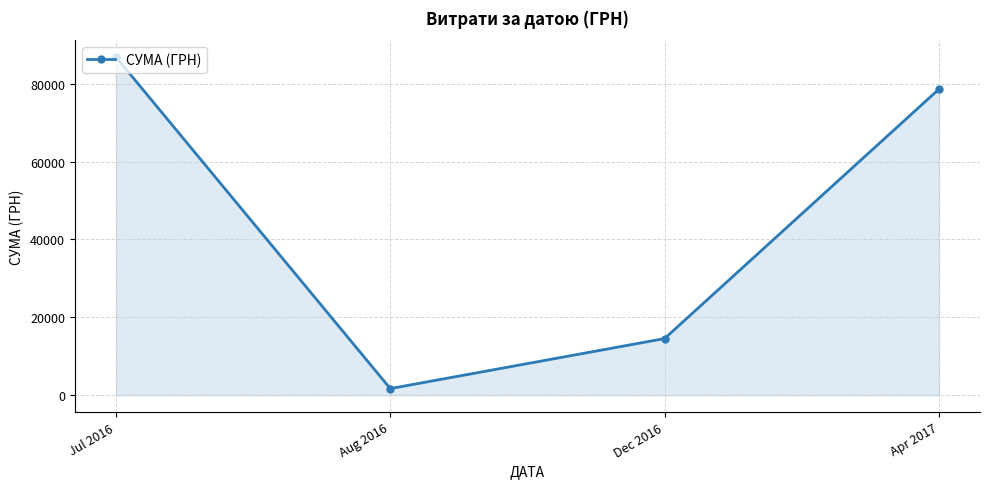

How many interior local valleys (lower than both neighbors) does the data have?

1